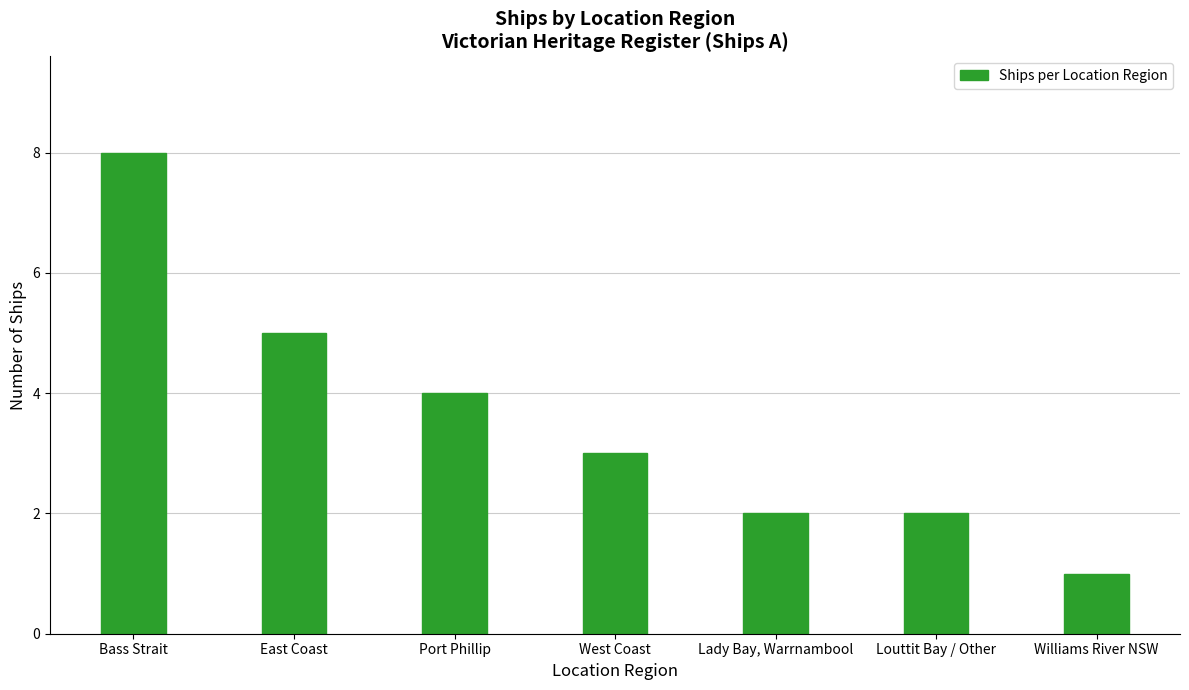

What is the minimum value shown in the chart?

1